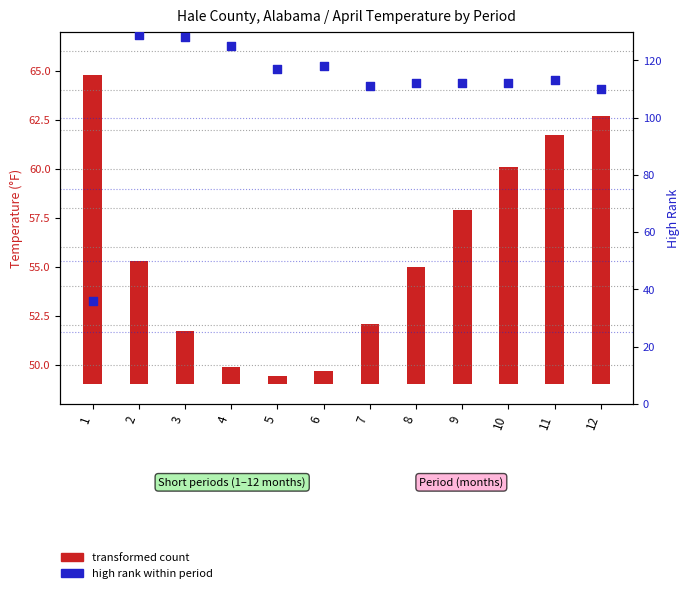

What are all the series names shown in the legend?

transformed count, high rank within period